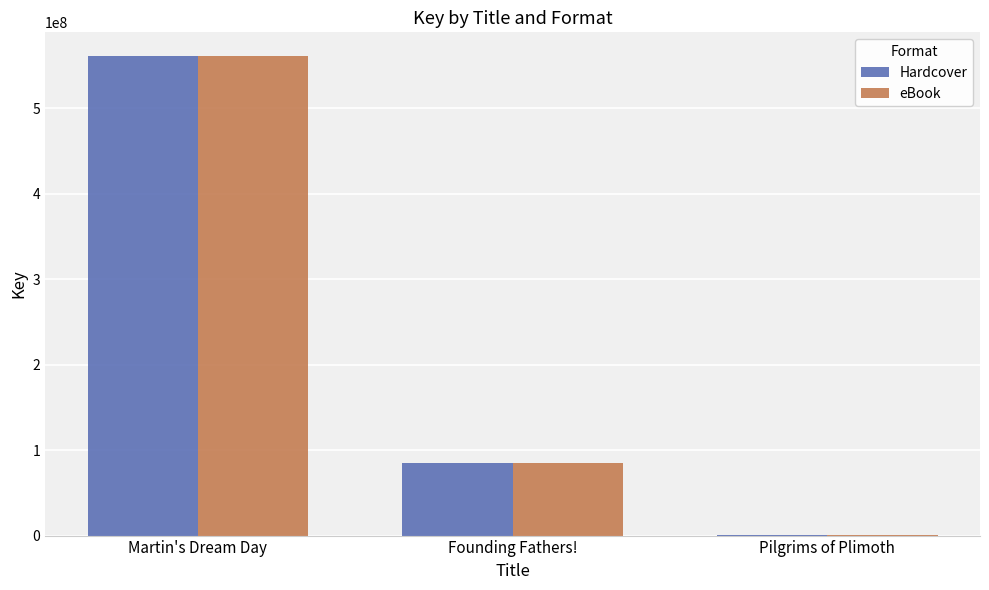

The eBook series shows 137436120 at Founding Fathers!. True or false?

False